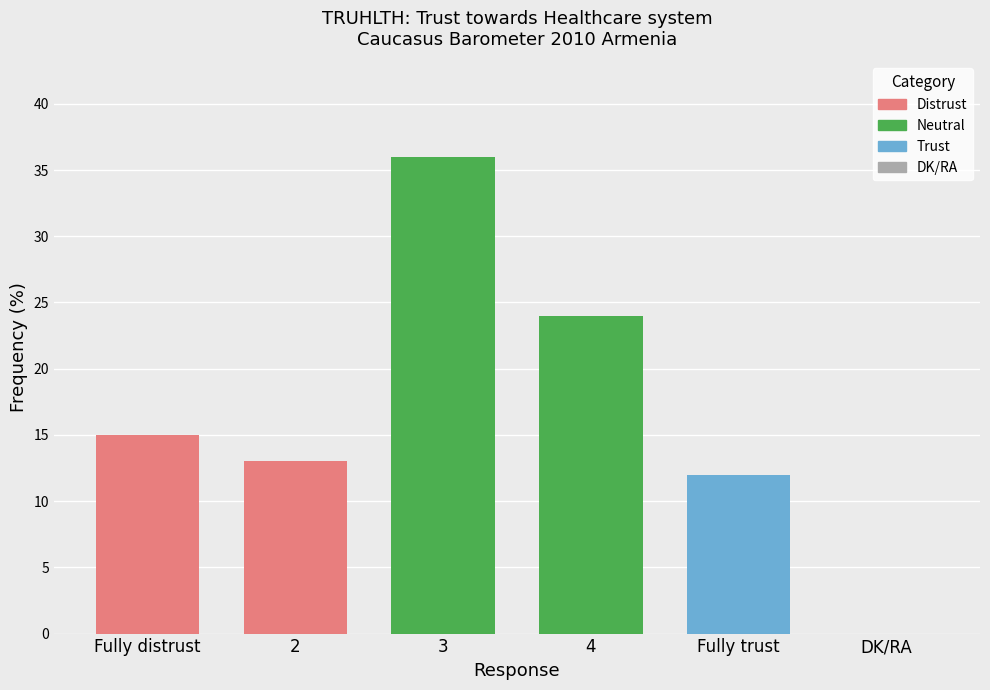

Reading left to right, extract all data points from this chart.

15	13	36	24	12	0